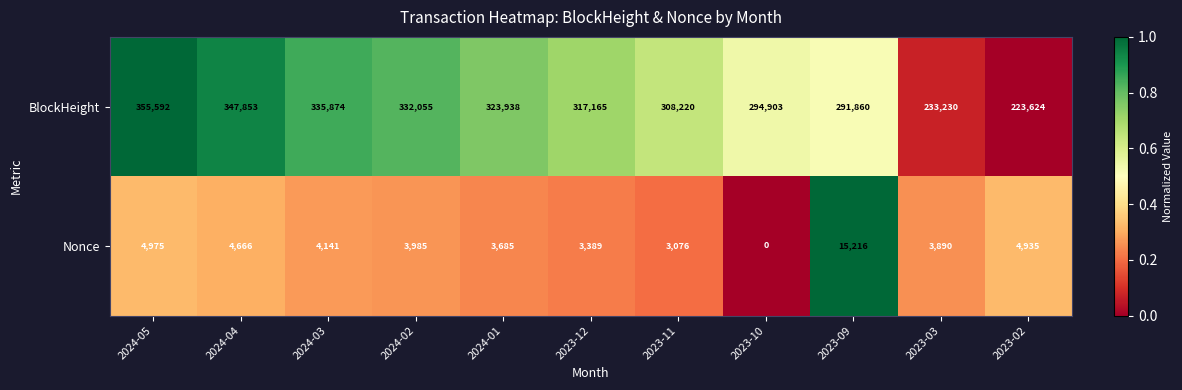

At 2024-02, list the series in order from largest to smallest.

BlockHeight, Nonce